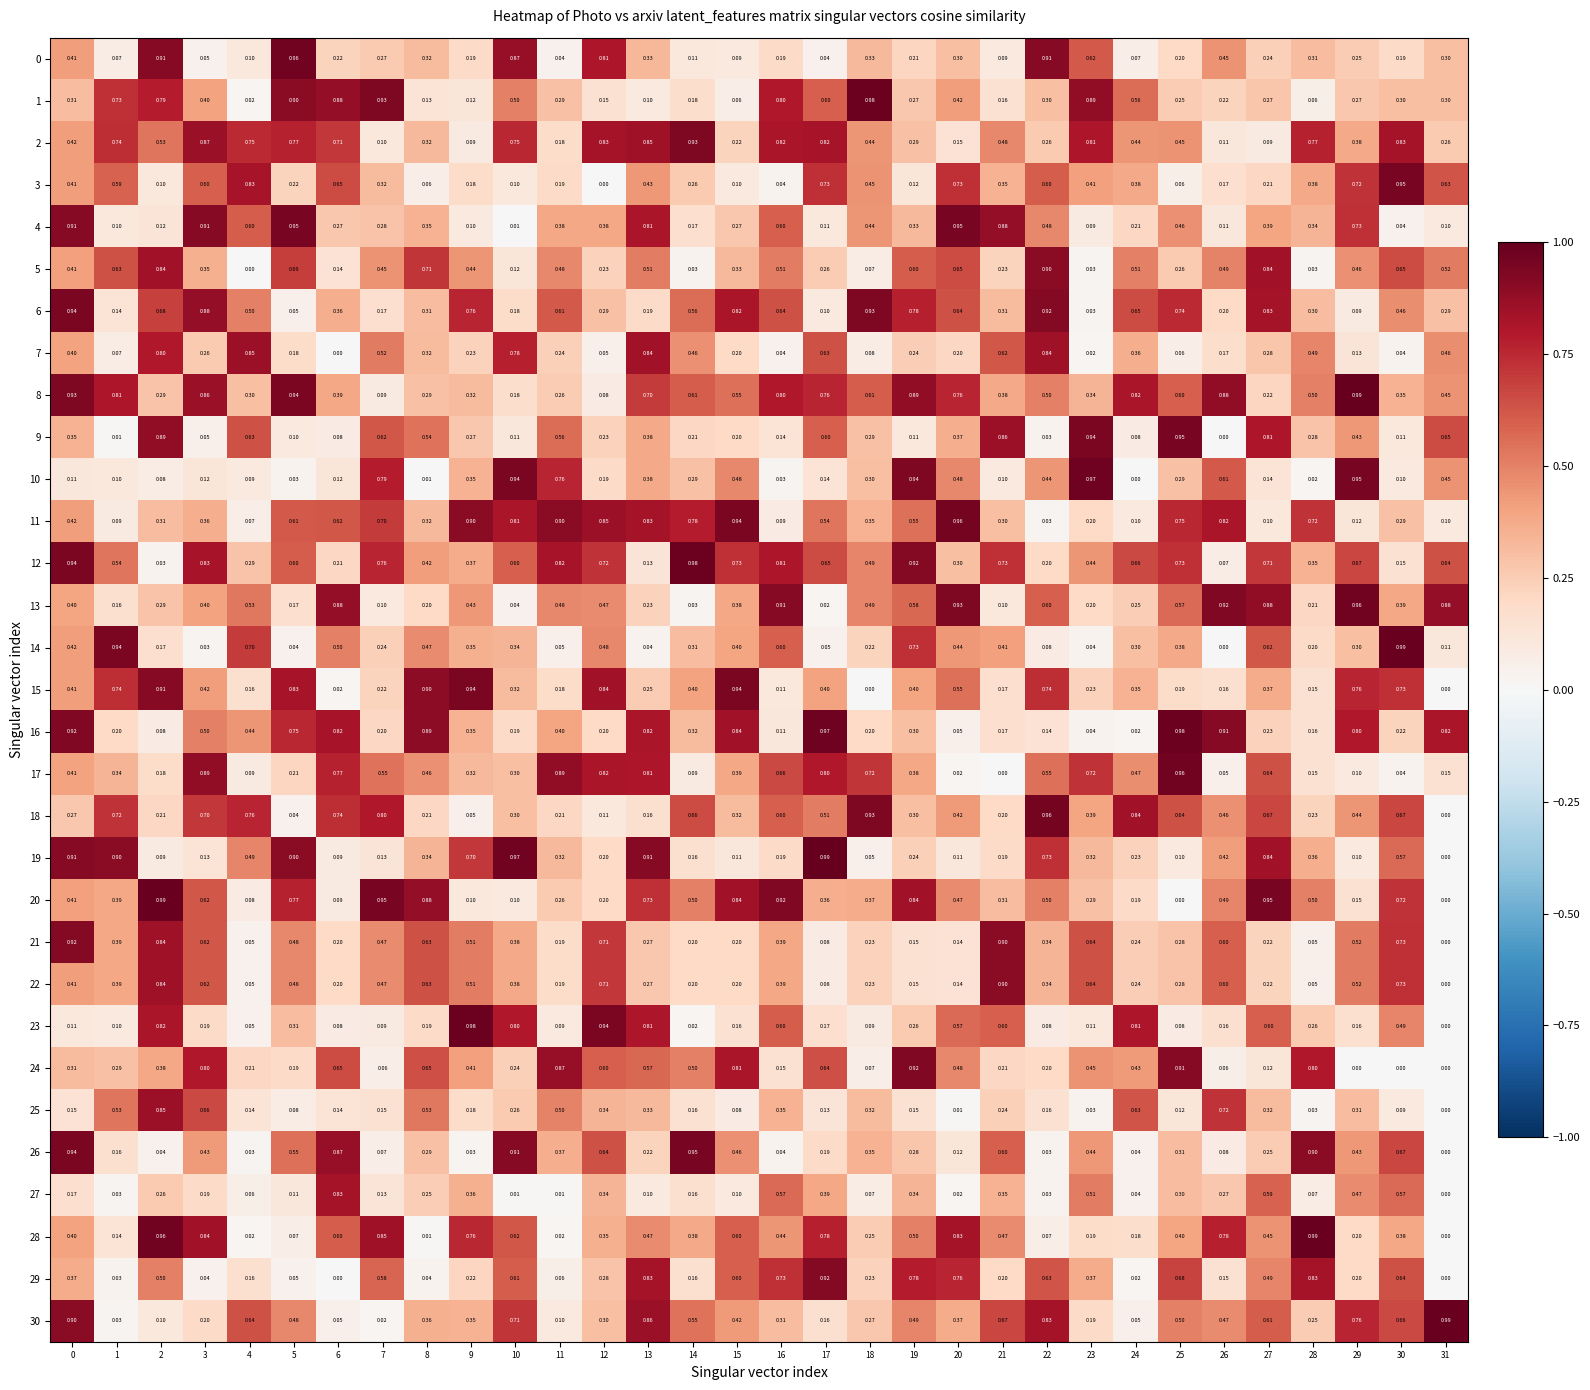

Is the value of 27 at 23 greater than the value of 12 at 15?

No